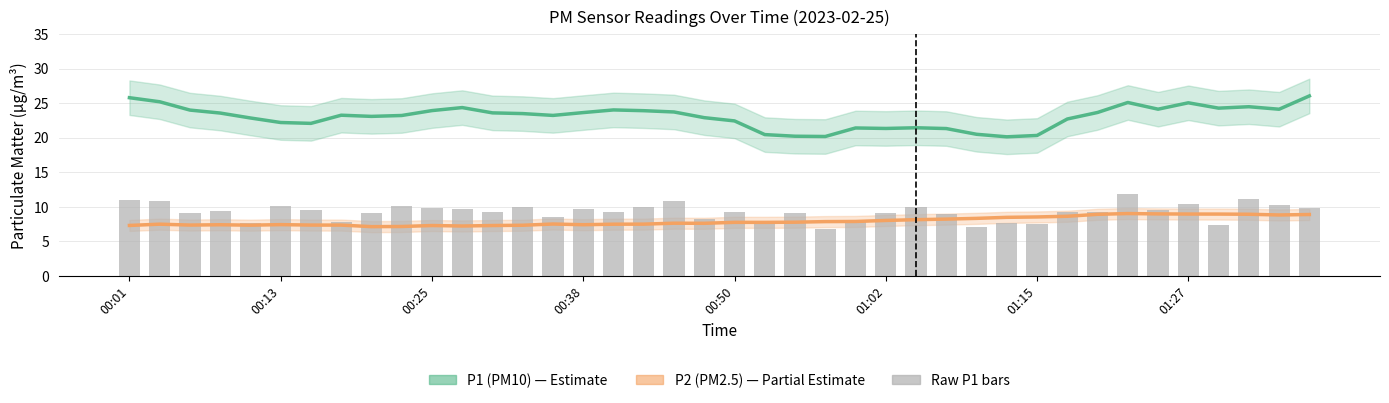

What is the difference between the second highest and second lowest values?

4.1